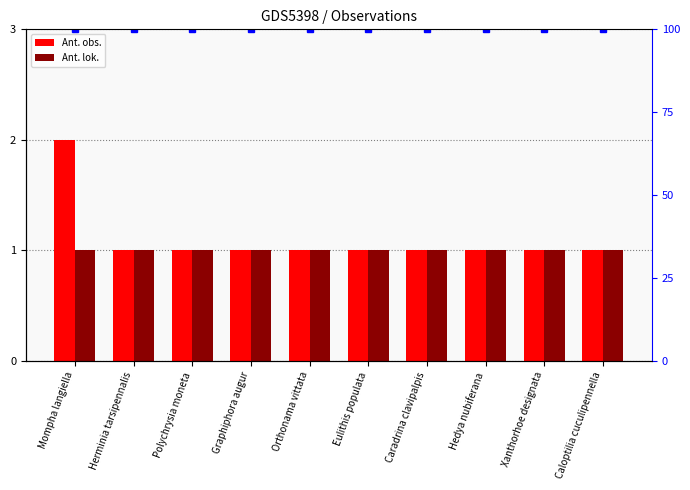

Does the chart contain any negative values?

No